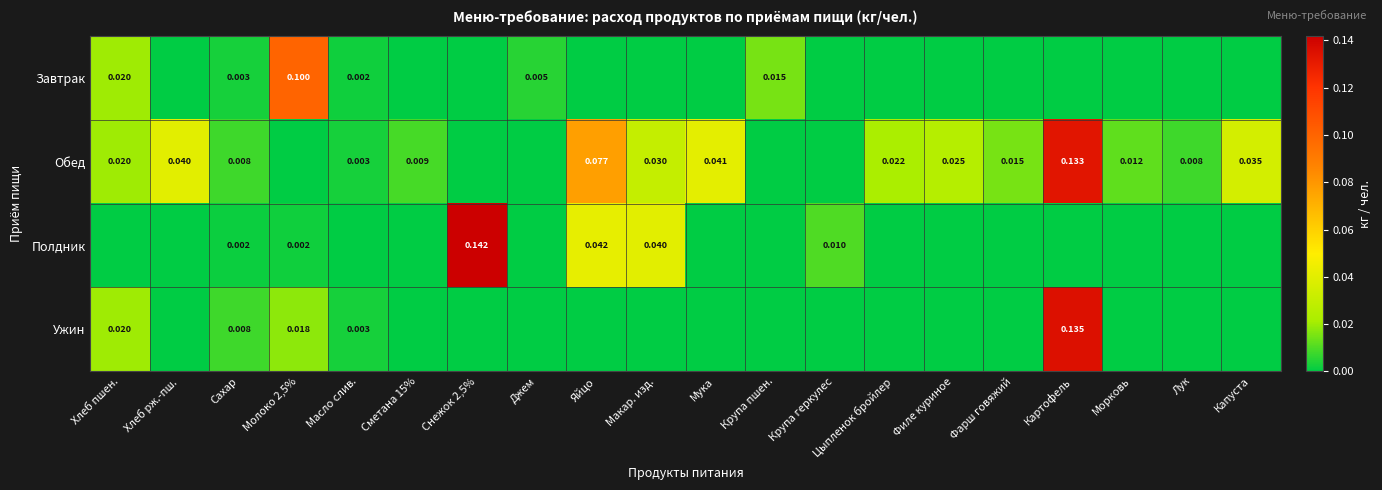

Is the value of Завтрак at Хлеб пшен. greater than the value of Обед at Картофель?

No